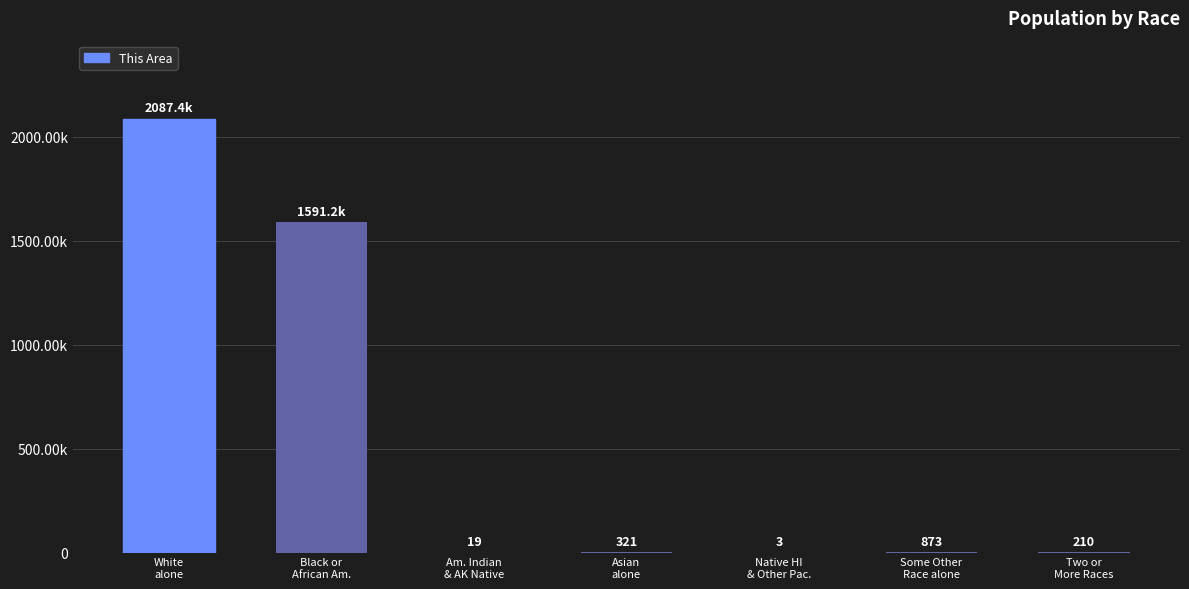

List the labels in order of value, largest first.

White
alone, Black or
African Am., Some Other
Race alone, Asian
alone, Two or
More Races, Am. Indian
& AK Native, Native HI
& Other Pac.